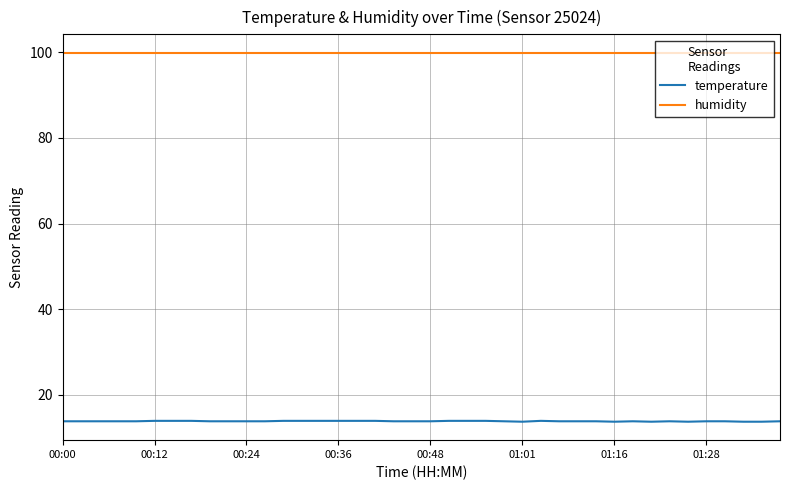

Rank the series by their maximum value, from highest to lowest.

humidity, temperature